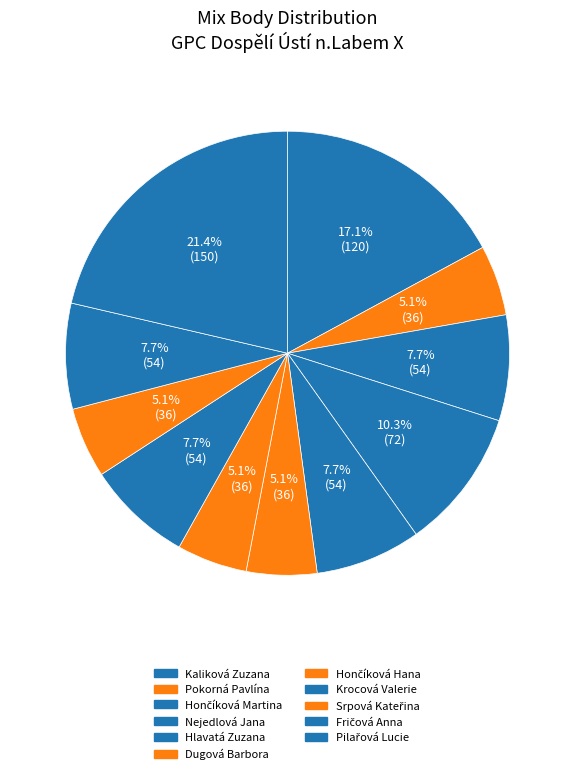

Is Dugová Barbora the majority of the pie?

No